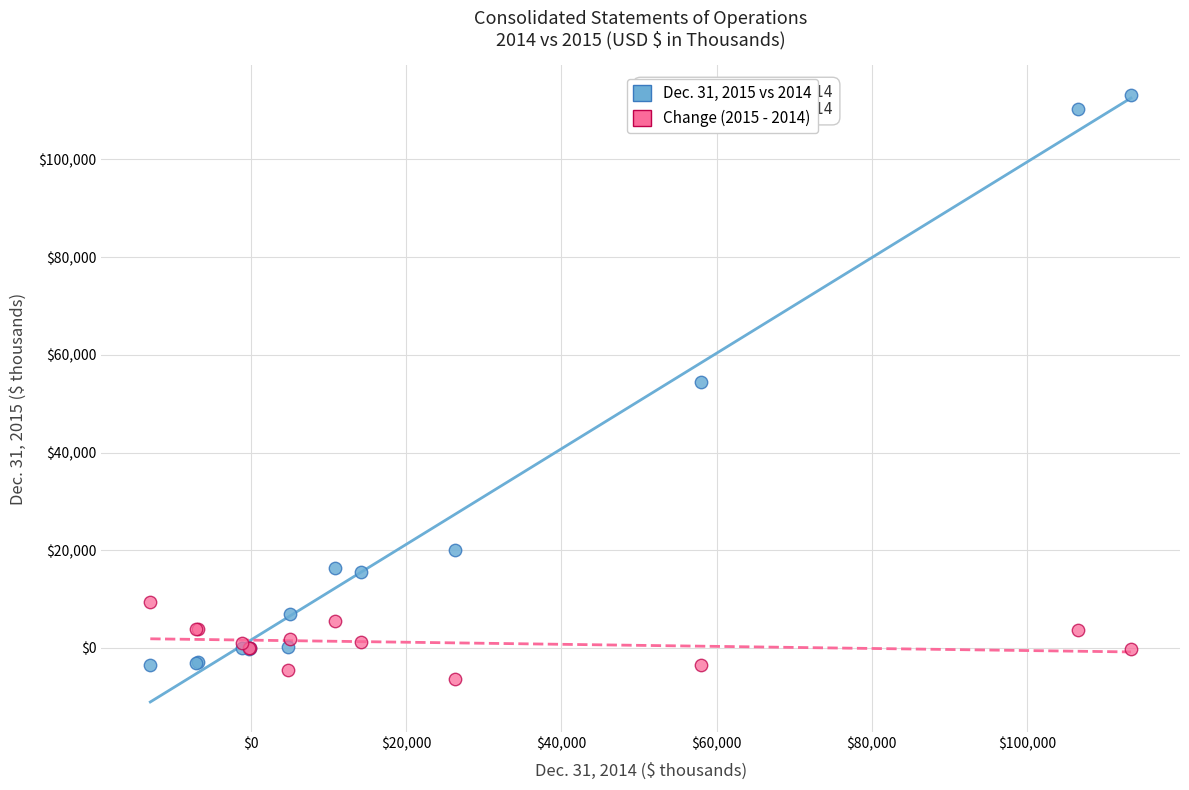

What are all the series names shown in the legend?

Dec. 31, 2015 vs 2014, Change (2015 - 2014)